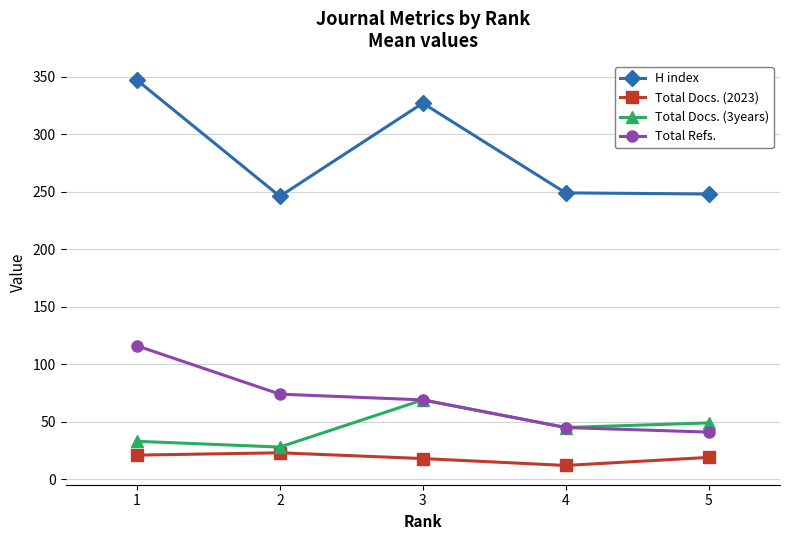

Where is the first local maximum for H index?

3